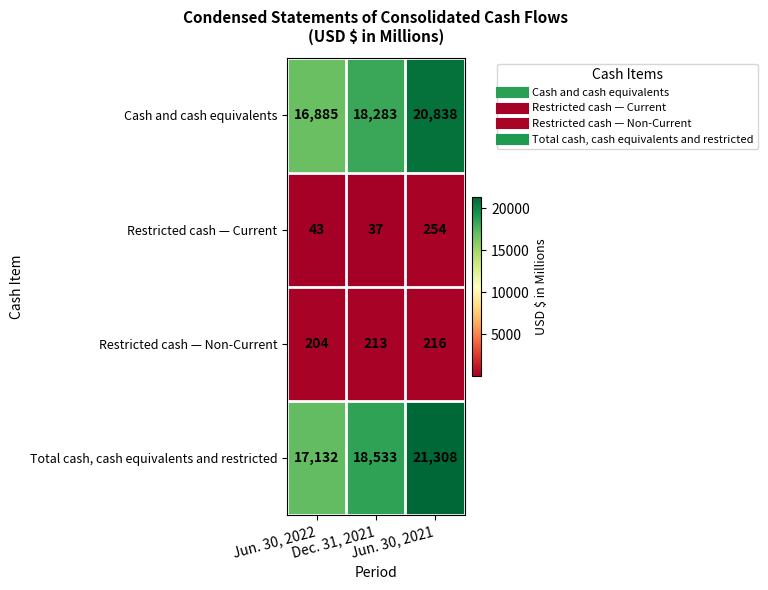

What is the lowest value of the Total cash, cash equivalents and restricted series?

17132